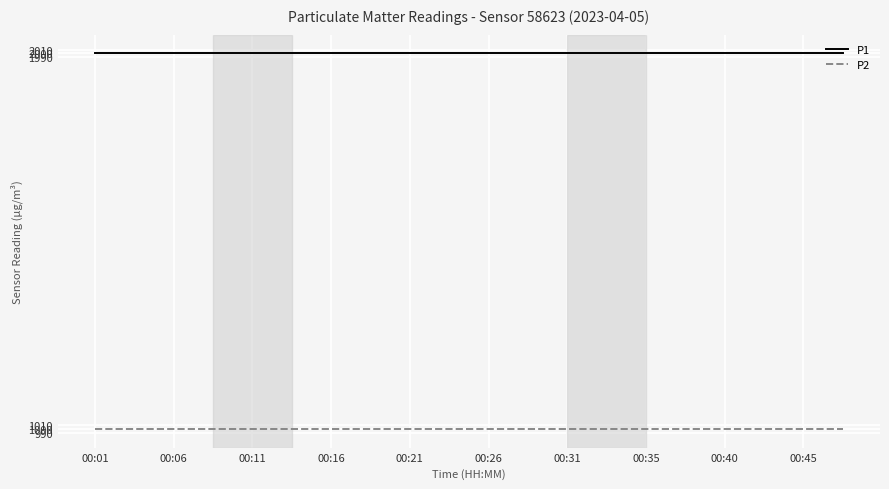

True or false: P1 and P2 cross at least once.

False